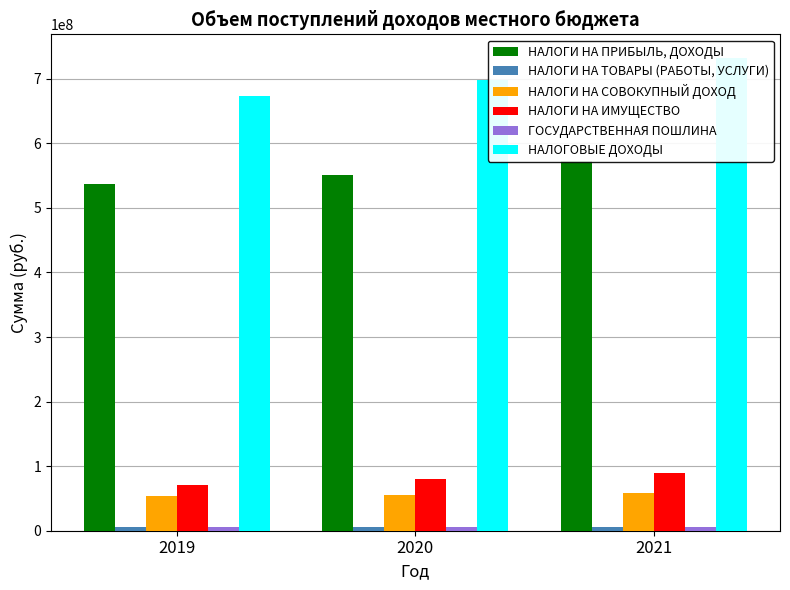

Which series has the largest total across all categories?

НАЛОГОВЫЕ ДОХОДЫ